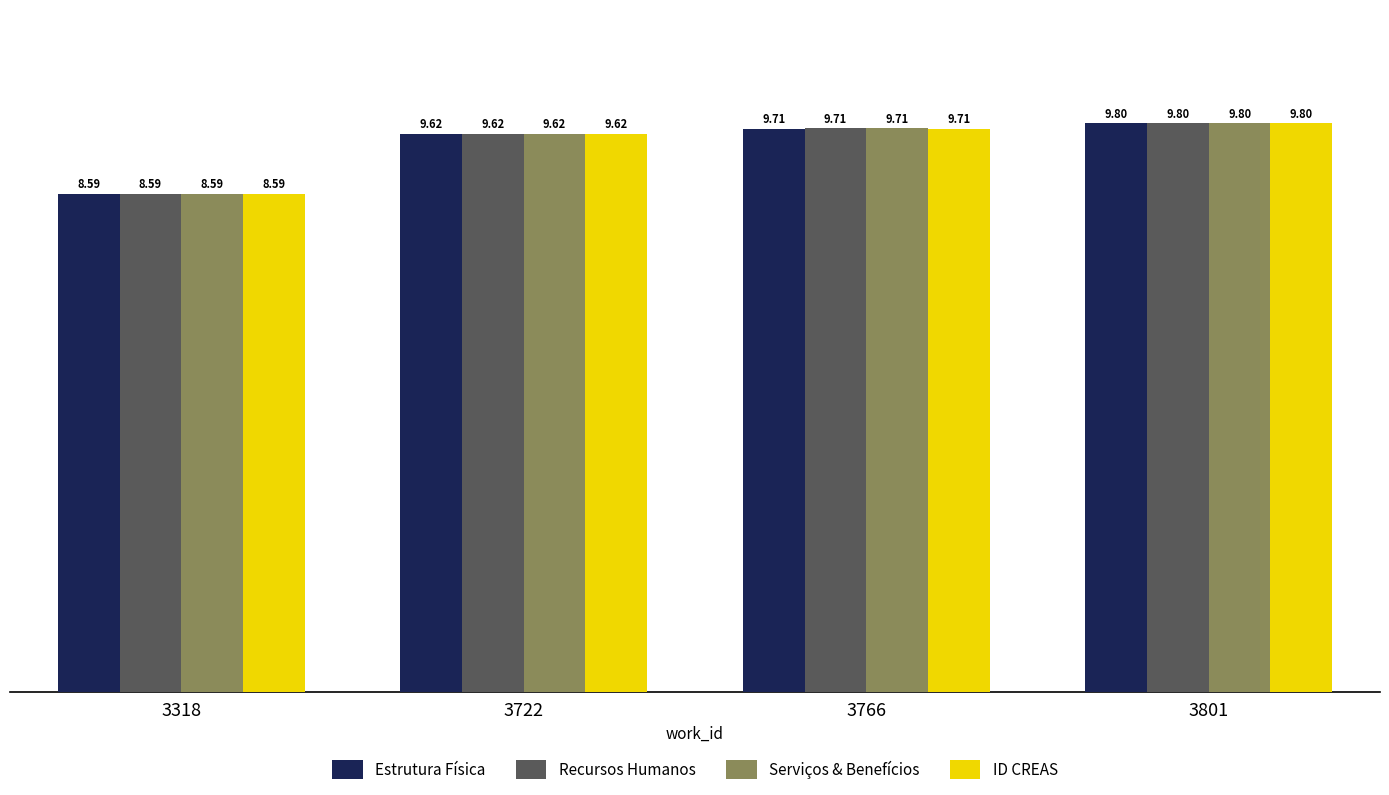

What is the lowest value of the Serviços & Benefícios series?

8.6